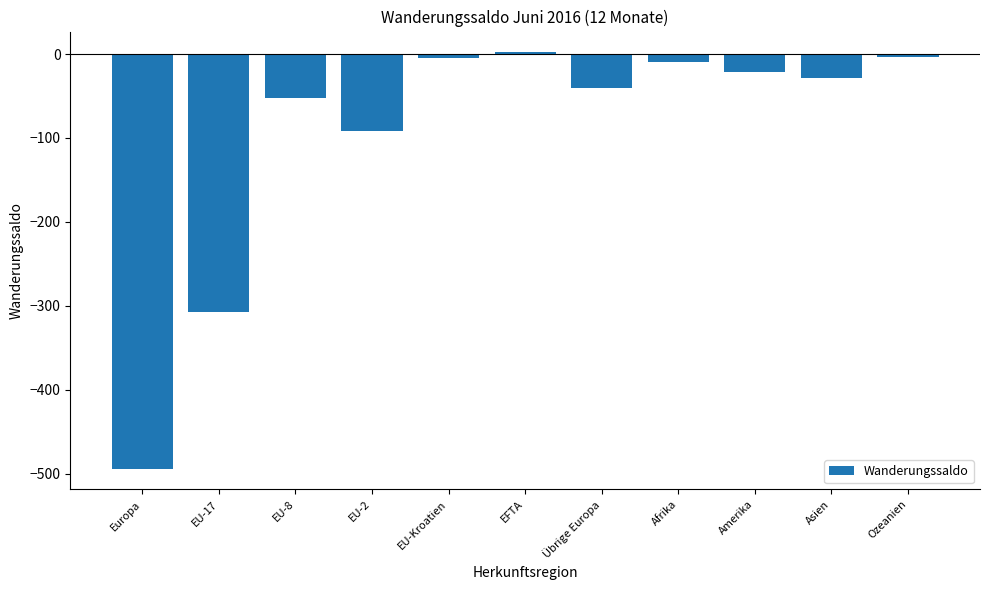

At which label is the value closest to -246?

EU-17